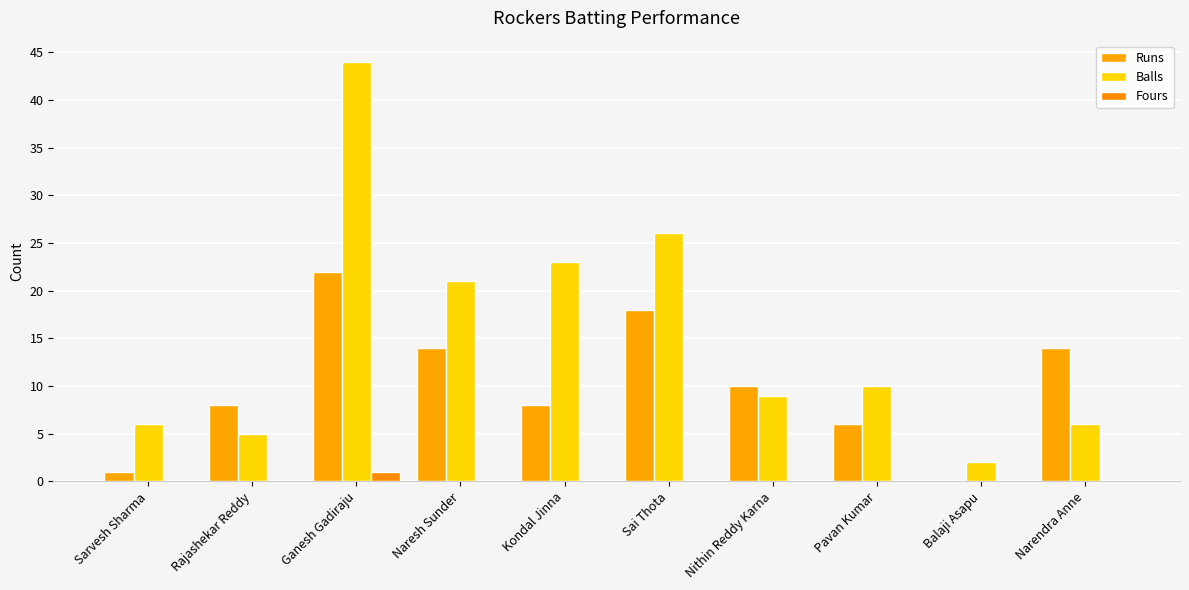

Which category has the lowest value across all series?

Balaji Asapu